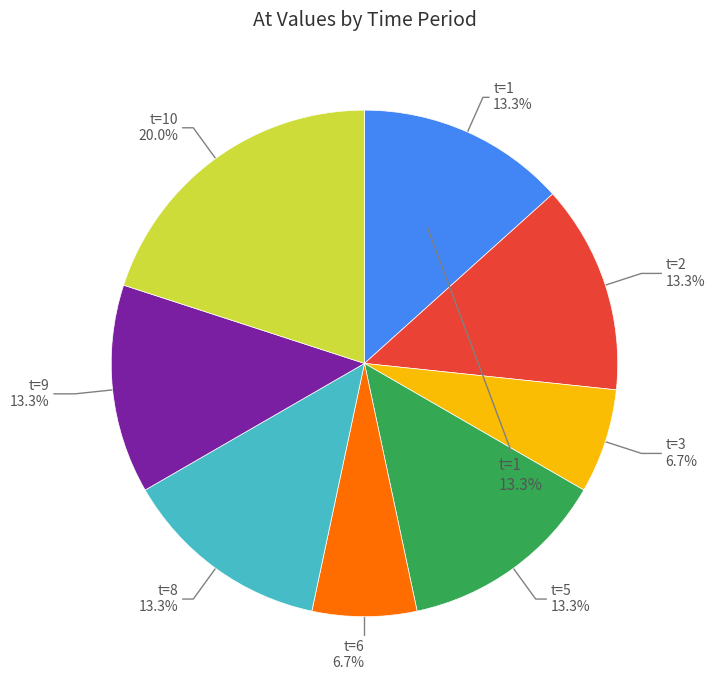

What portion of the pie excludes t=8?

86.7%